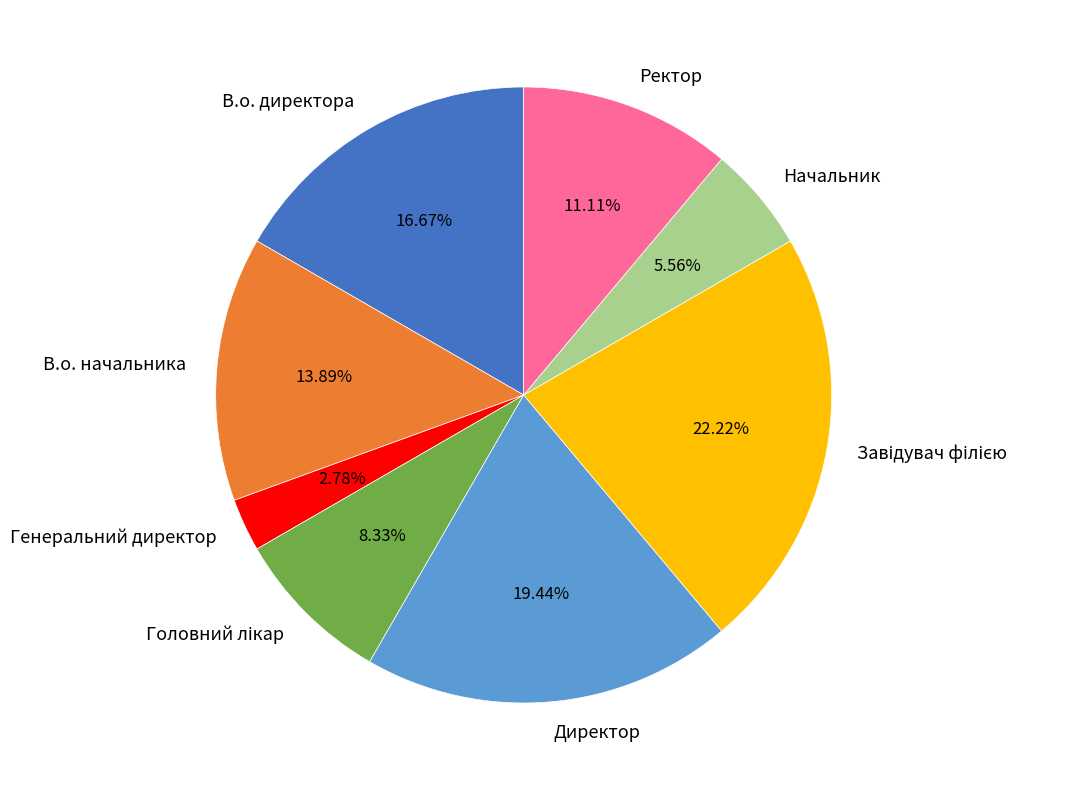

Count the number of slices in the pie.

8